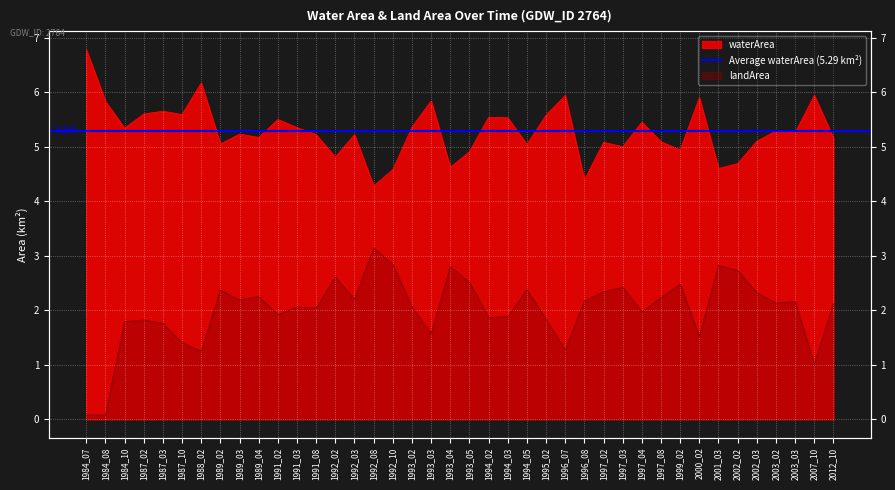

Where is the first local maximum for landArea?

1987_02